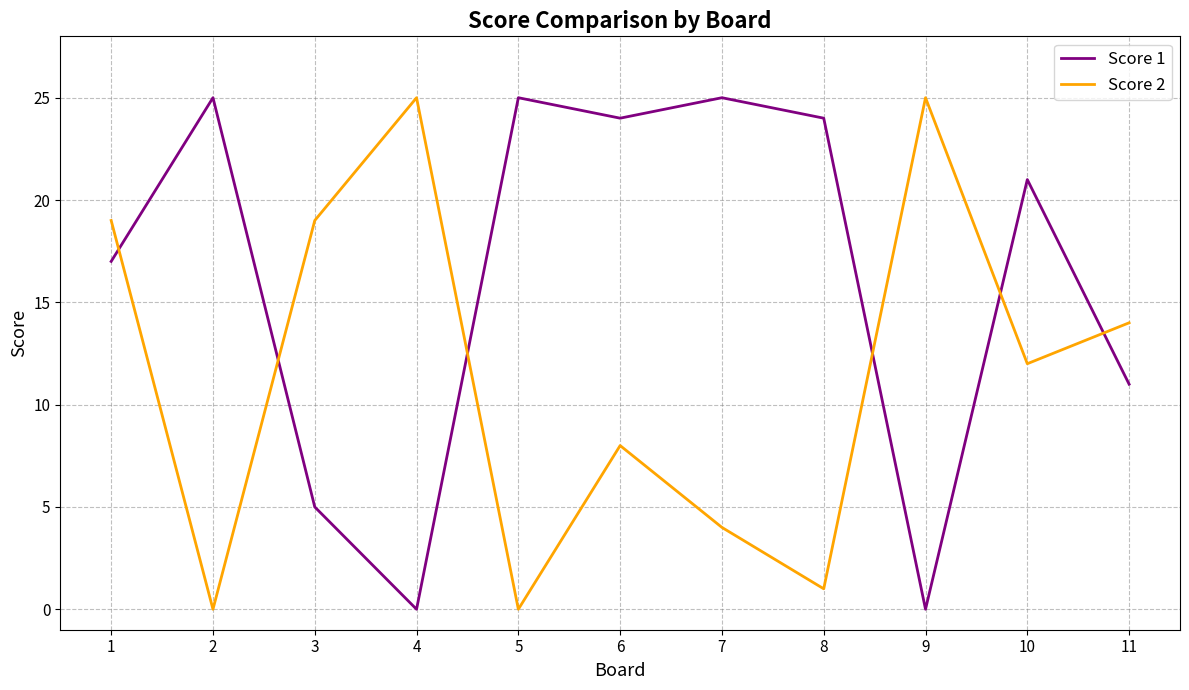

What is the maximum value for Score 1?

25